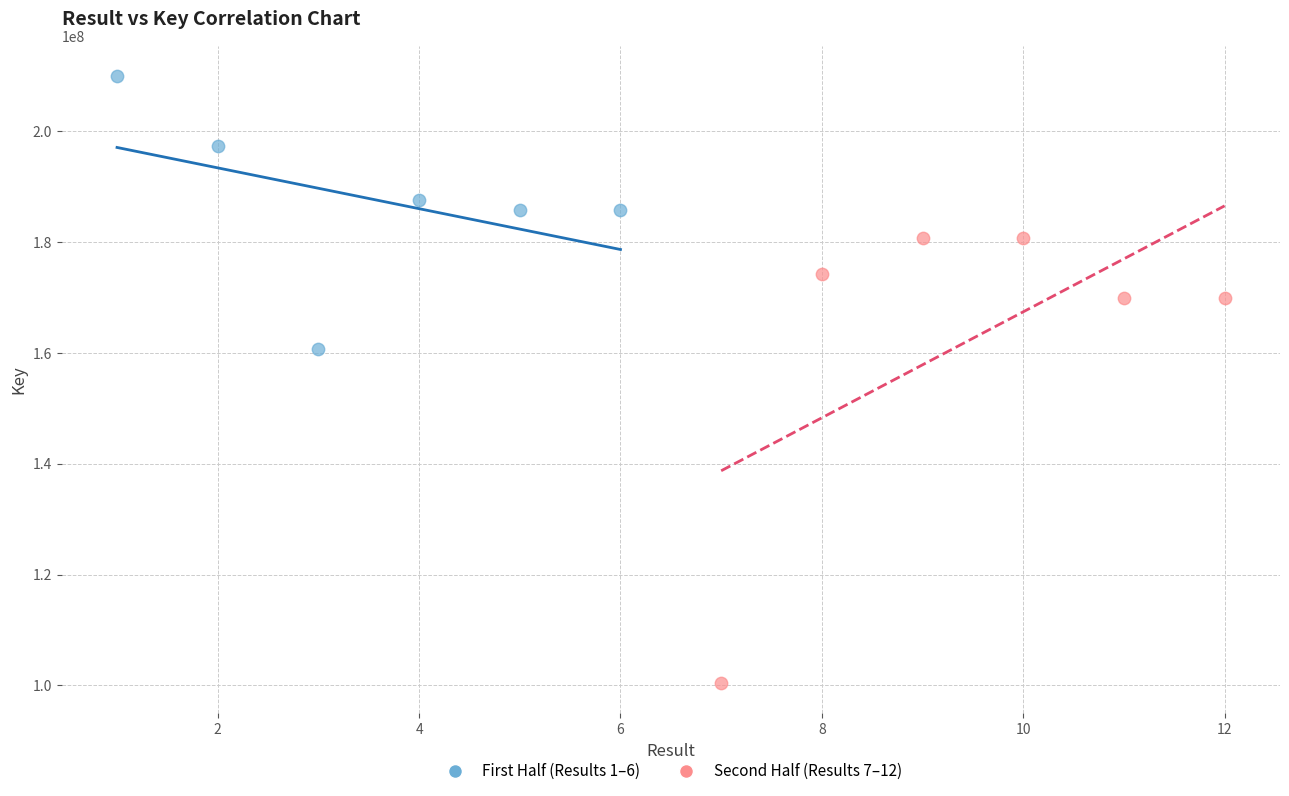

Which series has the largest Y range (max minus min)?

Second Half (Results 7–12)